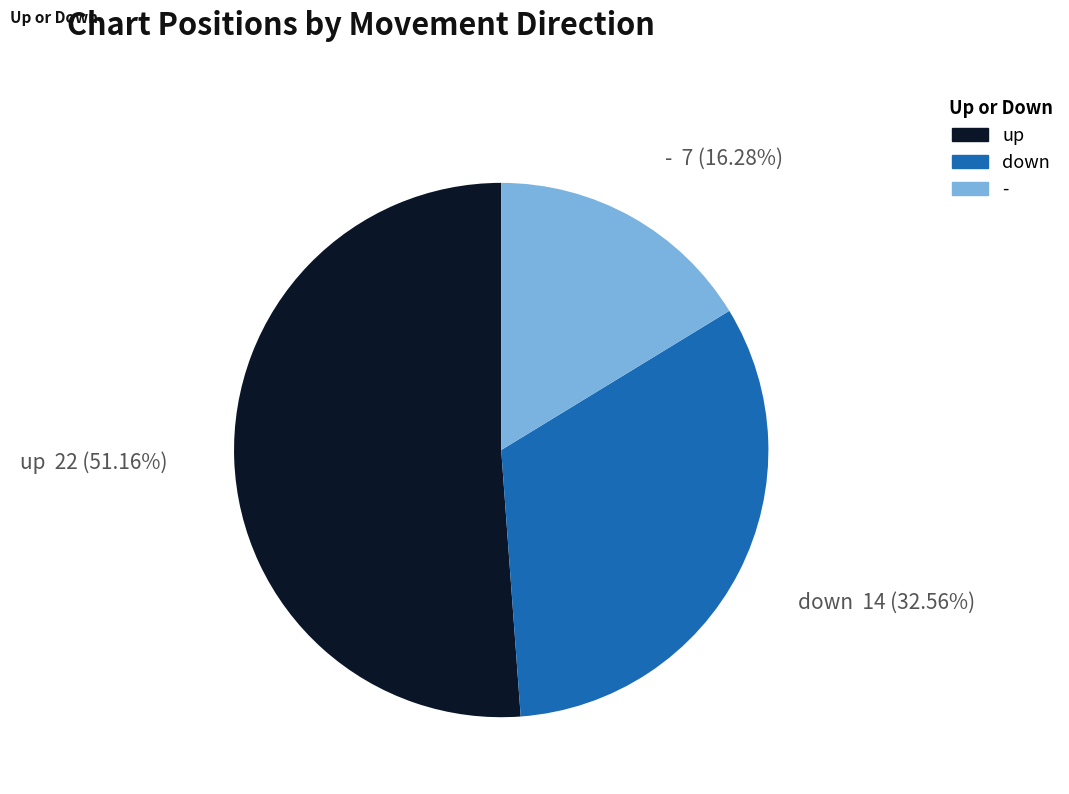

Does any single category account for the majority?

Yes